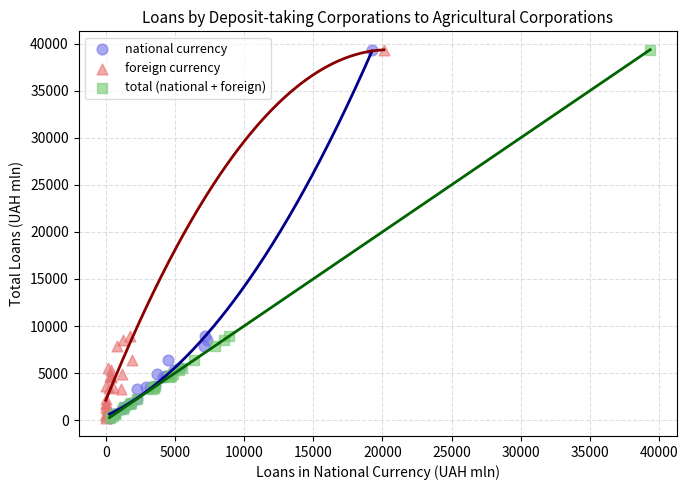

What are all the series names shown in the legend?

national currency, foreign currency, total (national + foreign)